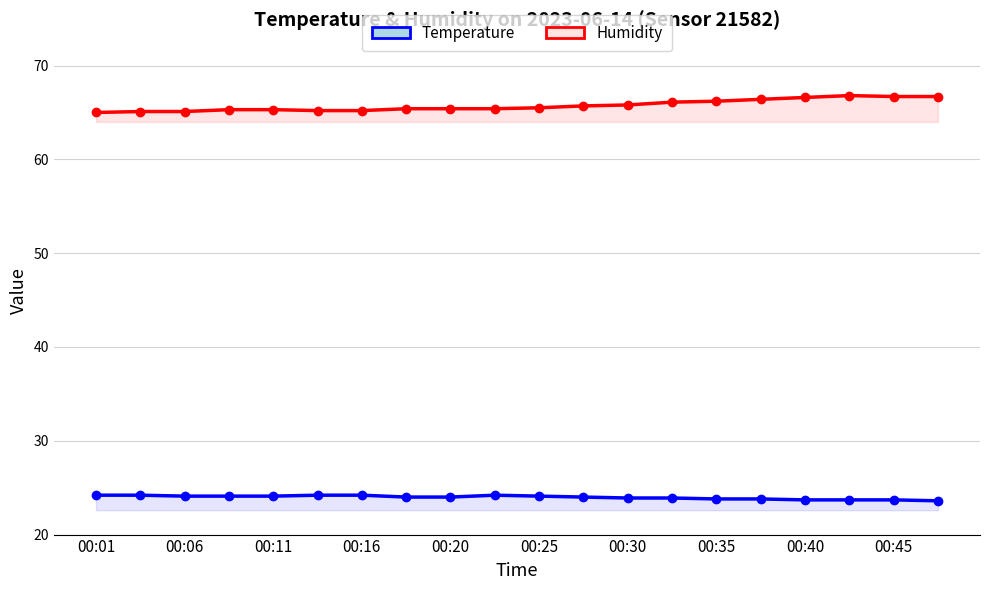

Which category has the highest value in the Humidity series?

17